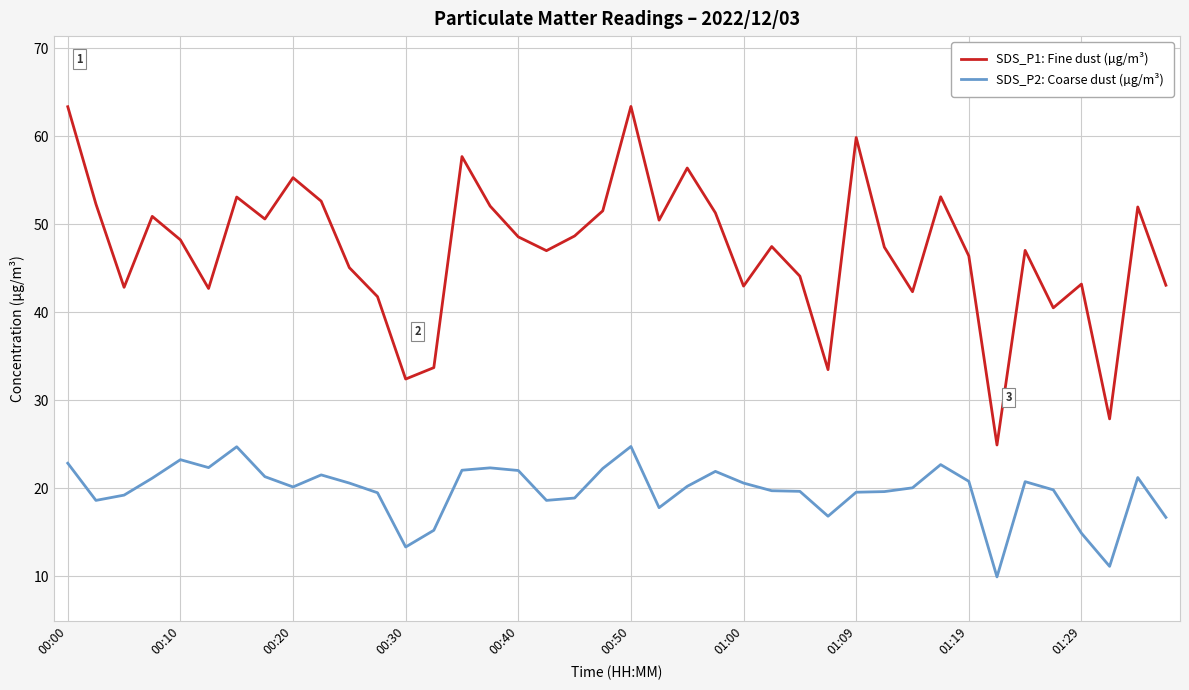

How many series are shown in this chart?

2